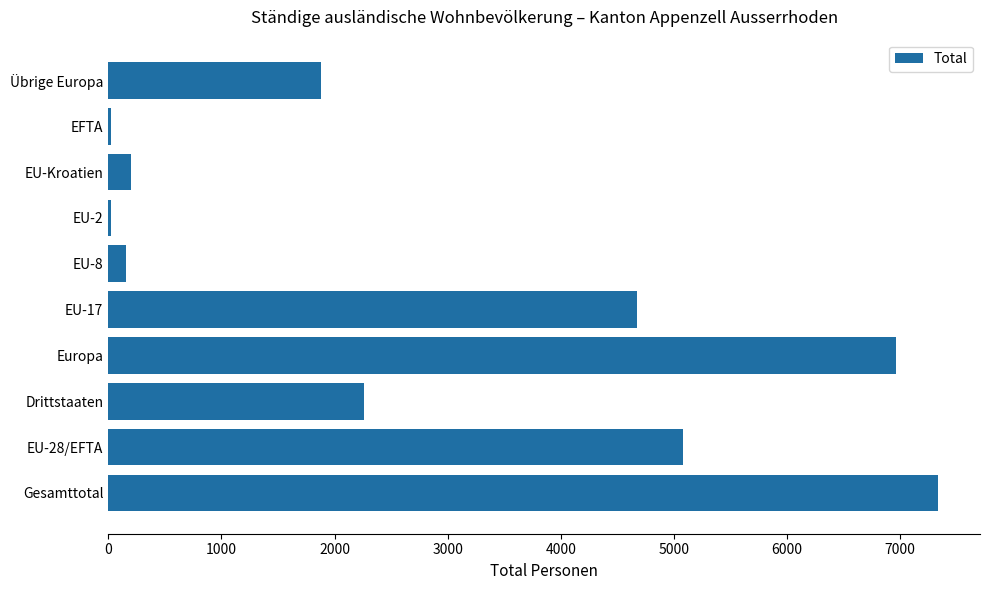

Does the chart contain stacked bars?

No